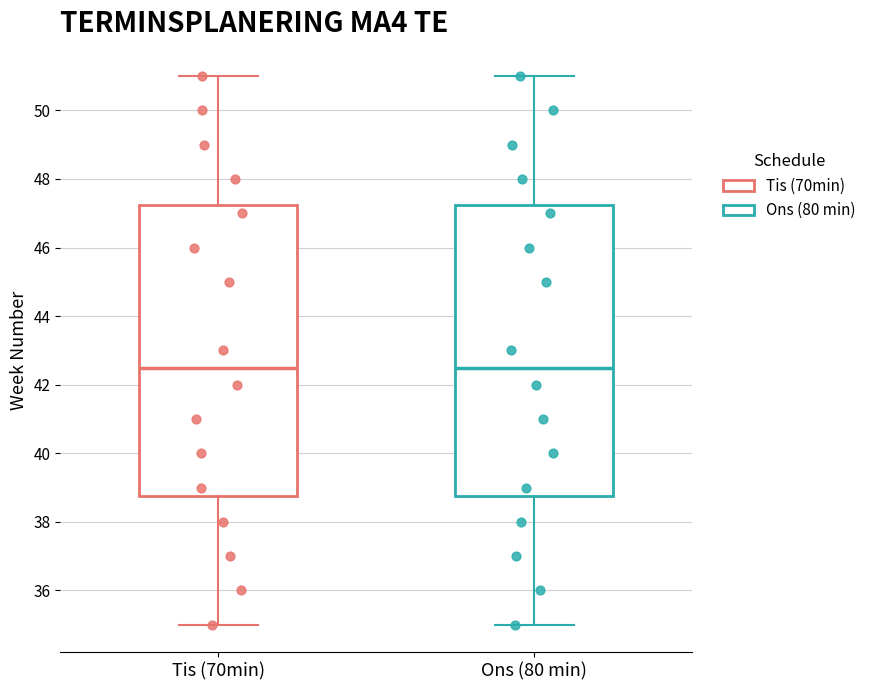

Reading left to right, read every box against the y-axis: the position of its median line, the range the box covers, and the ends of its whiskers. The values are not printed on the chart, so give them approximately, as read against the axis.

Tis (70min): median 42.6, box 38.8 to 47.2, whiskers 35.0 to 51.0
Ons (80 min): median 42.6, box 38.8 to 47.2, whiskers 35.0 to 51.0